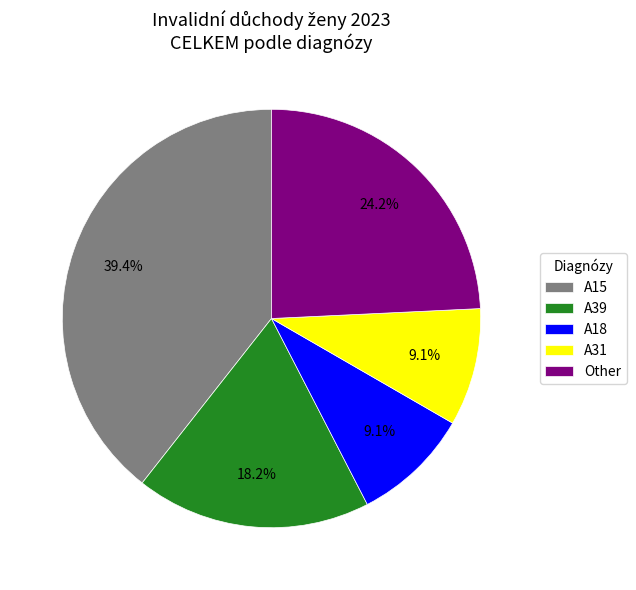

What is the ratio of the value at Other to the value at A15?

0.6